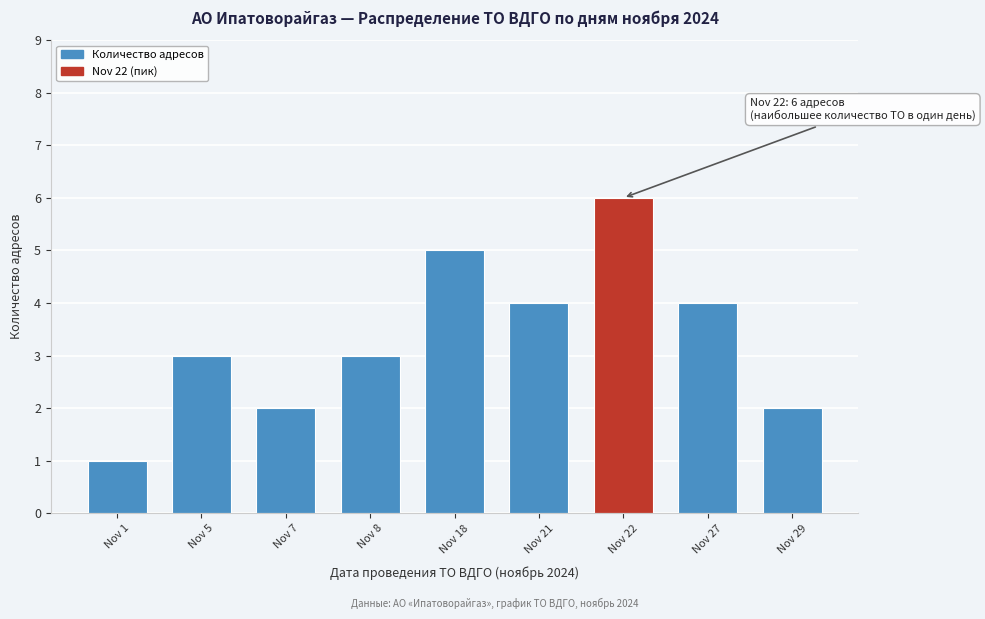

Reading left to right, extract all data points from this chart.

Nov 1=1	Nov 5=3	Nov 7=2	Nov 8=3	Nov 18=5	Nov 21=4	Nov 22=6	Nov 27=4	Nov 29=2